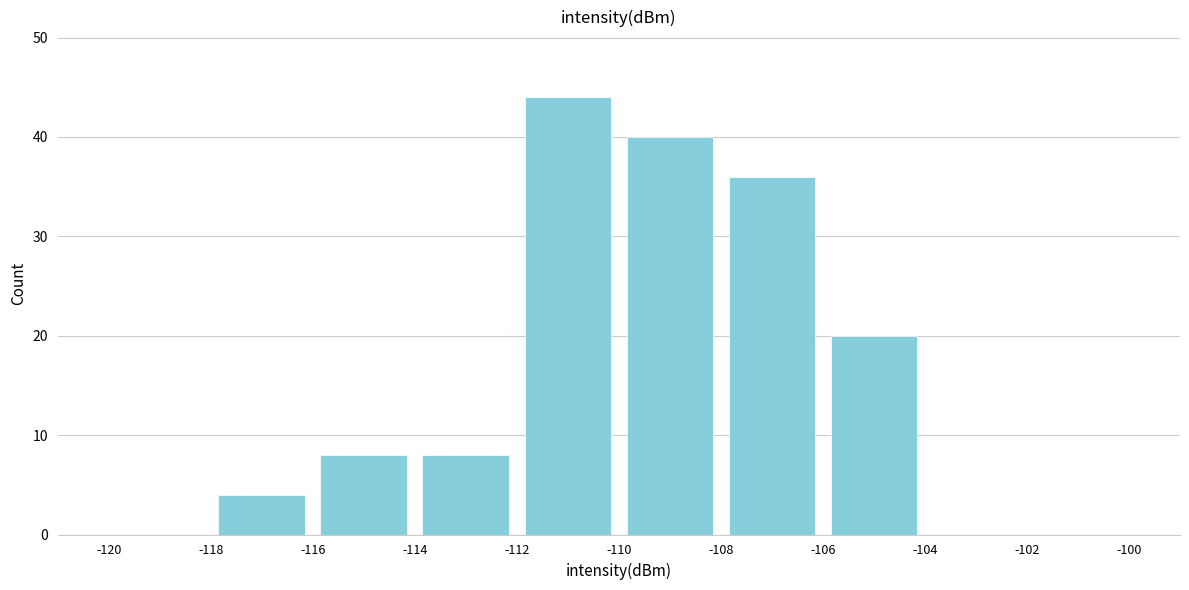

Reading left to right, transcribe this chart: for each bar, give the range it covers on the x-axis and its height. The values are not printed on the chart, so give them approximately, as read against the axis.

-120 to -118: 0
-118 to -116: 4
-116 to -114: 8
-114 to -112: 8
-112 to -110: 44
-110 to -108: 40
-108 to -106: 36
-106 to -104: 20
-104 to -102: 0
-102 to -100: 0